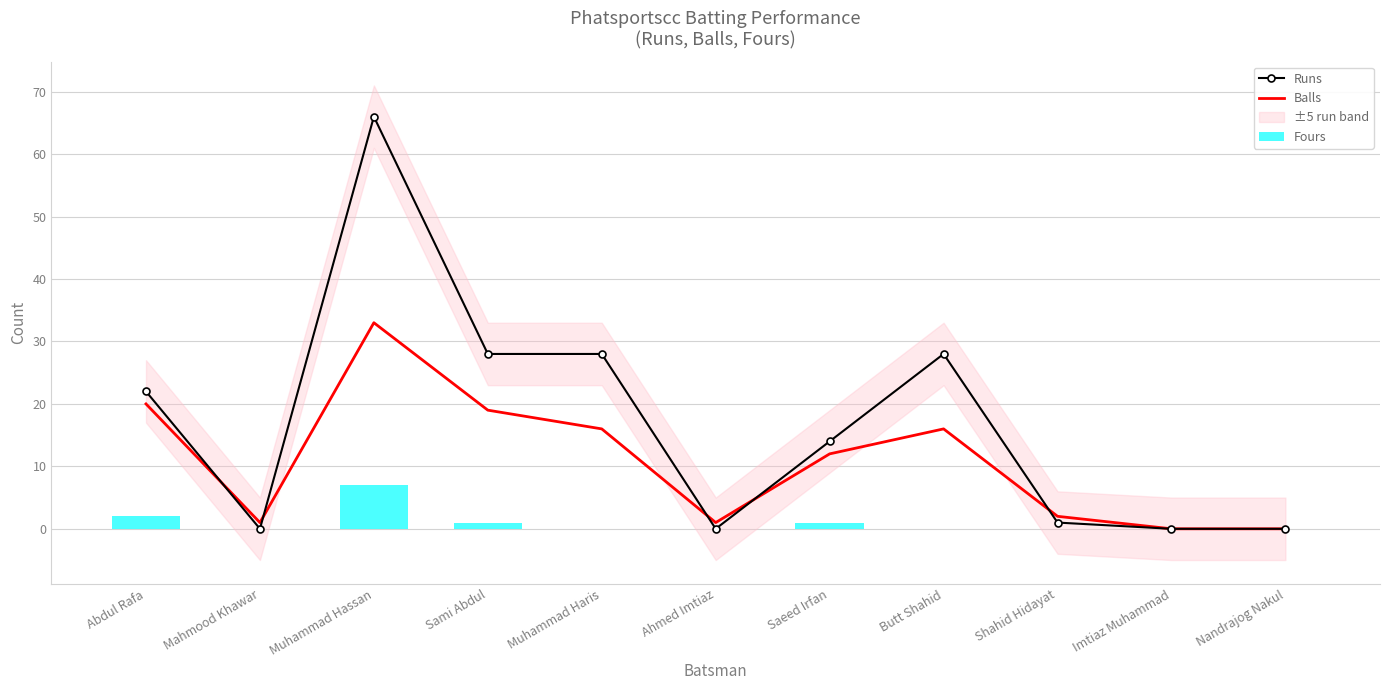

The Balls series shows -20 at Nandrajog Nakul. True or false?

False